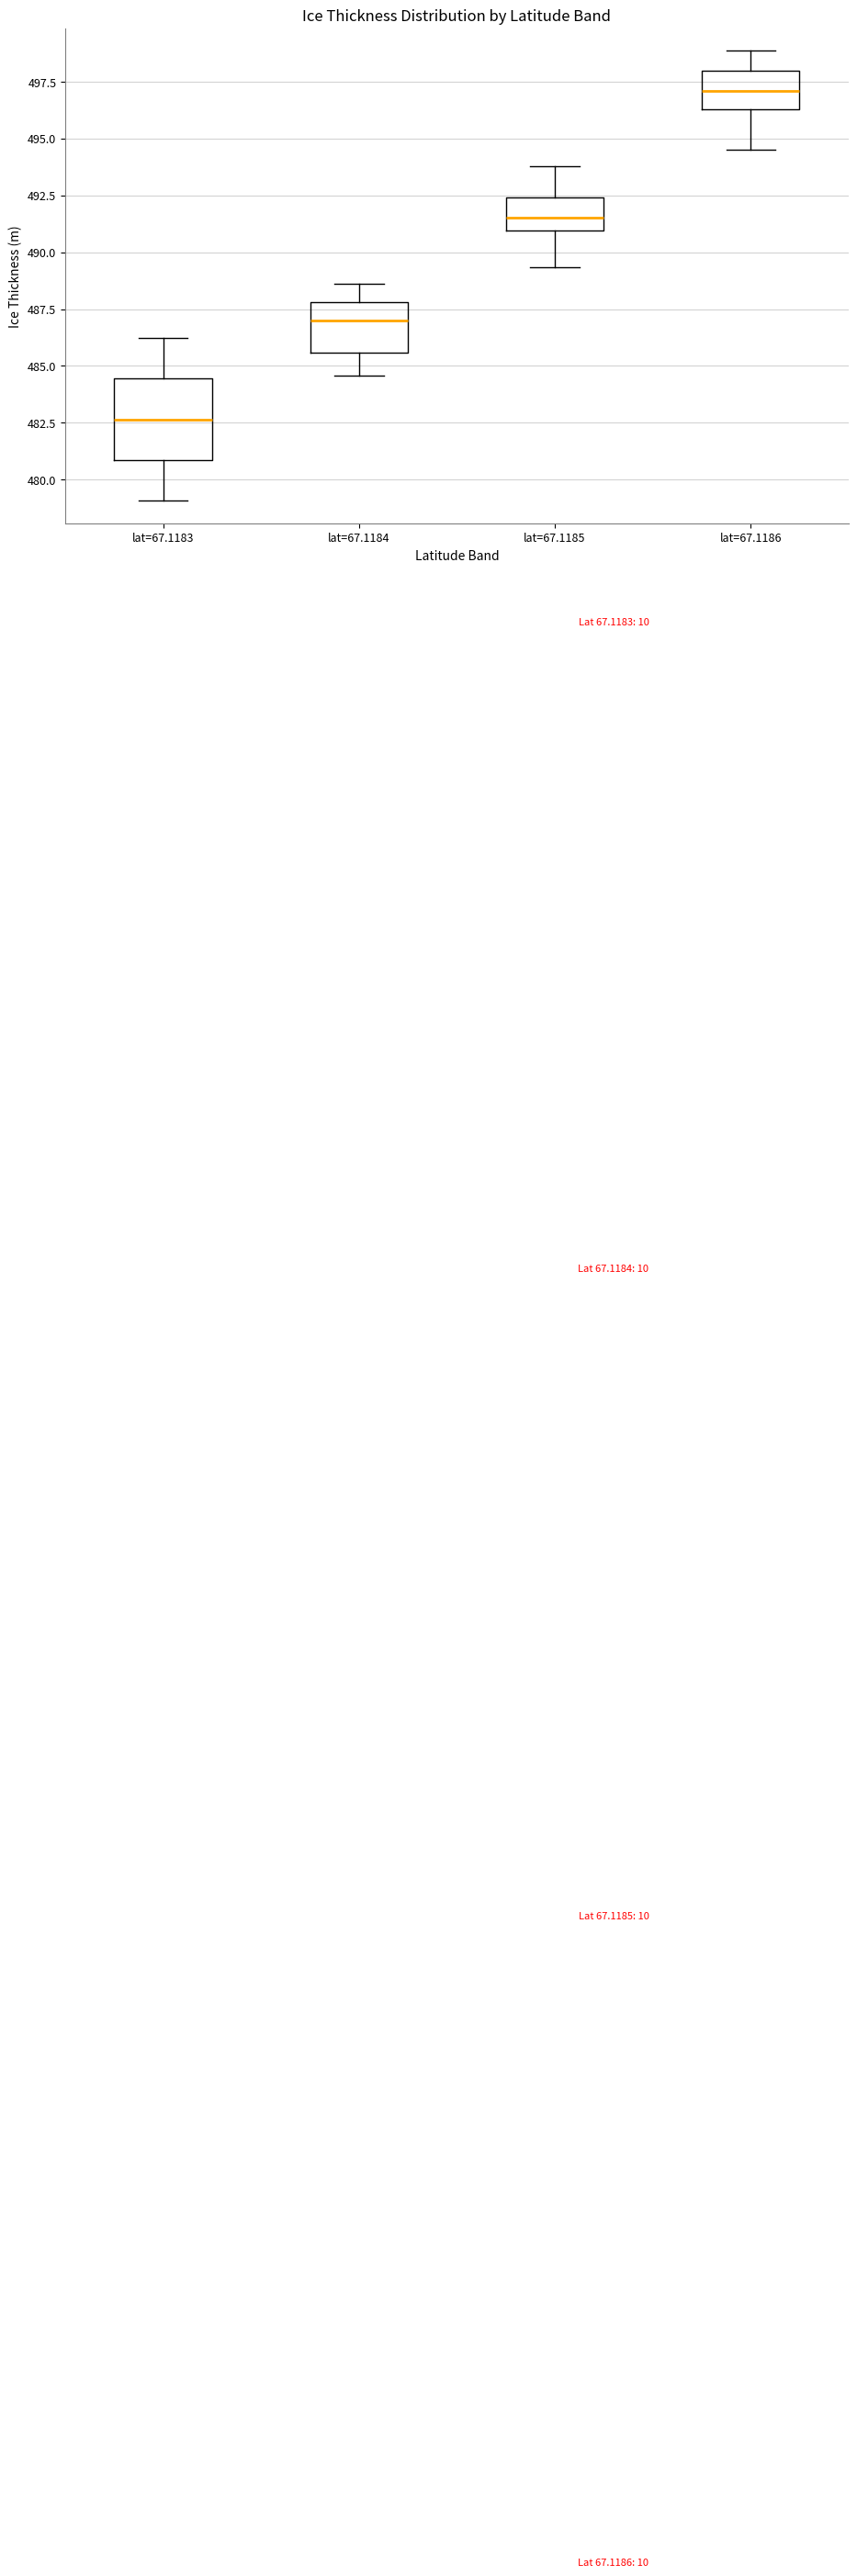

Where is the upper edge of the box for lat=67.1186 on the y-axis? The values are not printed on the chart, so give them approximately, as read against the axis.

498.0